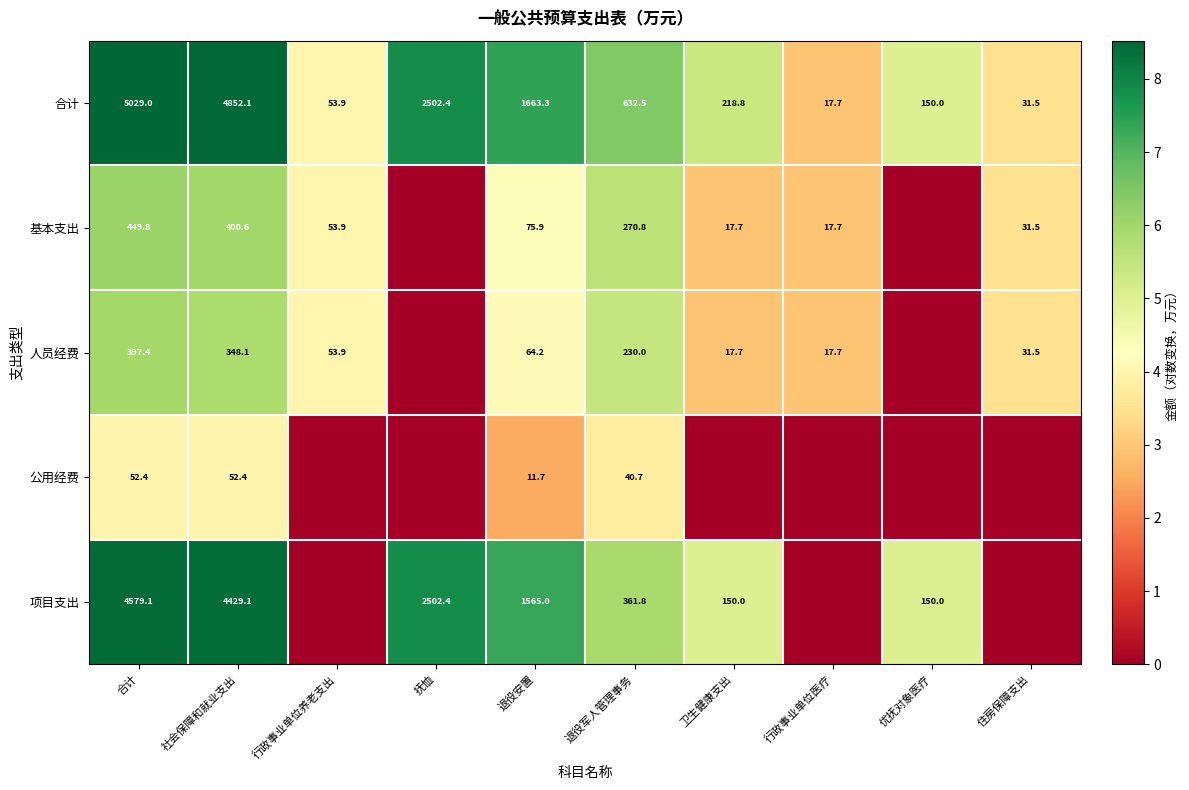

Read the 合计 value at 优抚对象医疗.

150.0